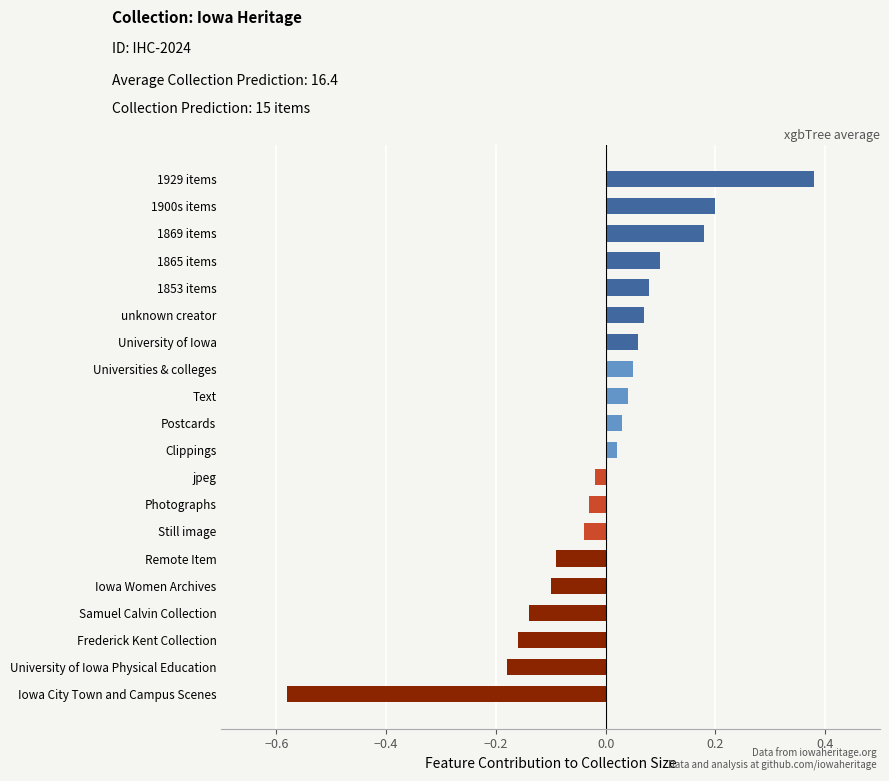

Between Text and jpeg, which is larger?

Text